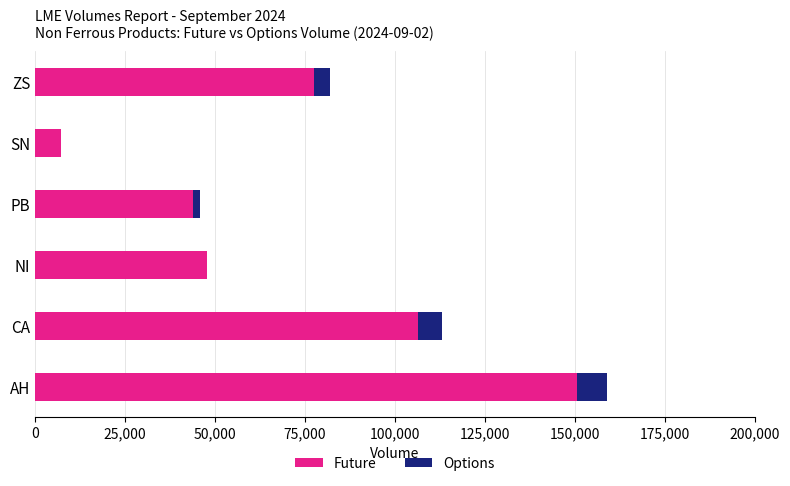

At which category is the sum across all series the highest?

AH